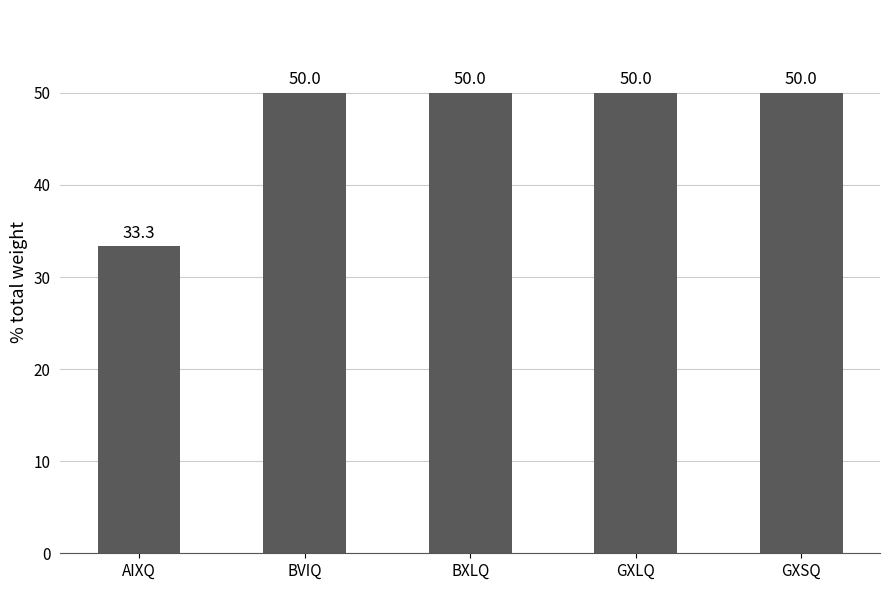

Count the number of categories in the chart.

5